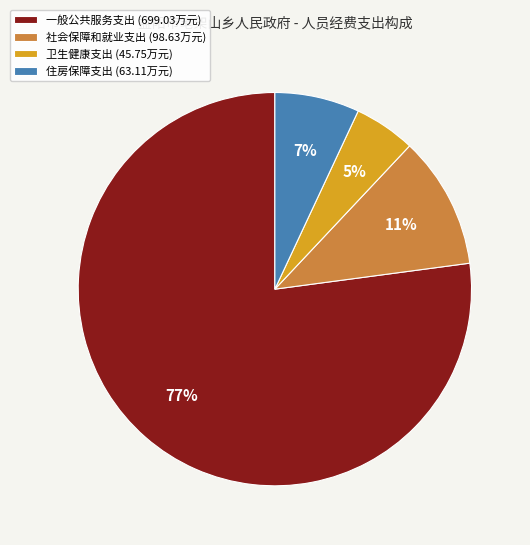

Is the sum of 卫生健康支出 and 一般公共服务支出 greater than half?

Yes